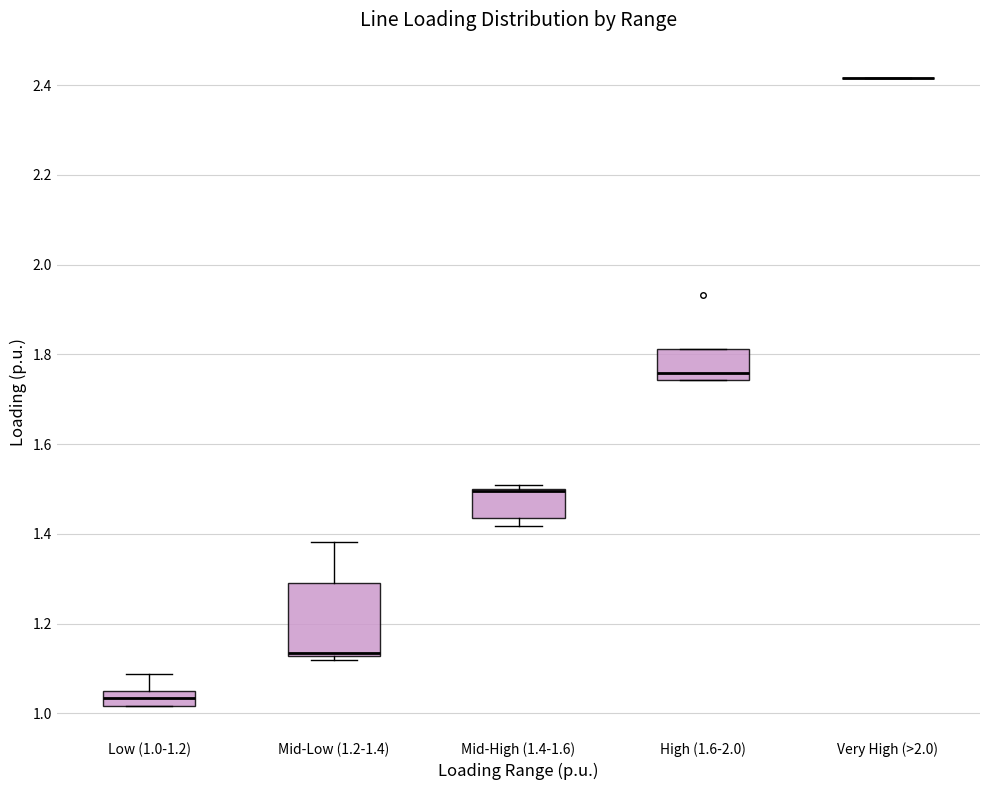

Reading left to right, read every box against the y-axis: the position of its median line, the range the box covers, and the ends of its whiskers. The values are not printed on the chart, so give them approximately, as read against the axis.

Low (1.0-1.2): median 1.04, box 1.02 to 1.06, whiskers 1.02 to 1.08
Mid-Low (1.2-1.4): median 1.14, box 1.12 to 1.28, whiskers 1.12 (just below the box's lower edge) to 1.38
Mid-High (1.4-1.6): median 1.50 (drawn on the box's upper edge), box 1.44 to 1.50, whiskers 1.42 to 1.50 (just above the box's upper edge)
High (1.6-2.0): median 1.76, box 1.74 to 1.82, whiskers 1.74 to 1.82
Very High (>2.0): box collapsed to a line at 2.42, whiskers 2.42 to 2.42